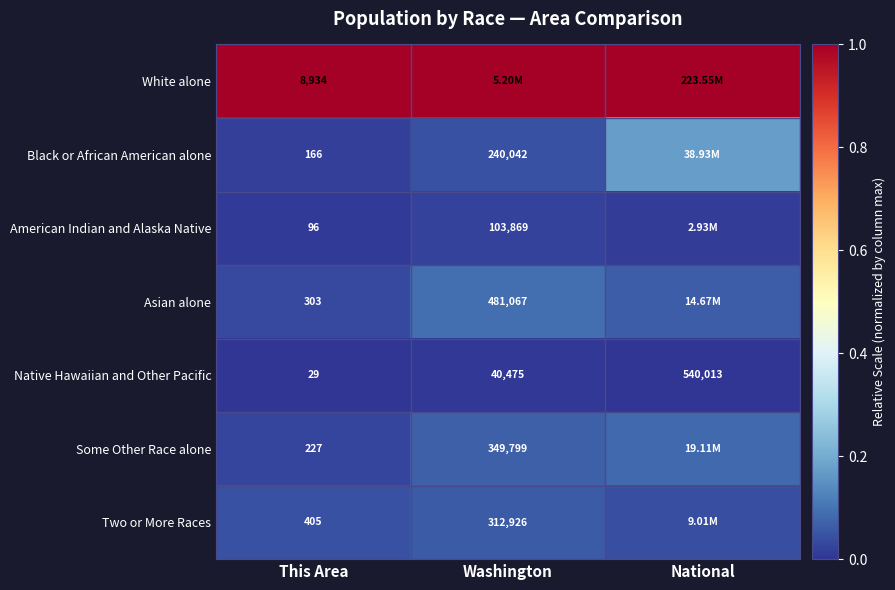

At which category is the sum across all series the highest?

National